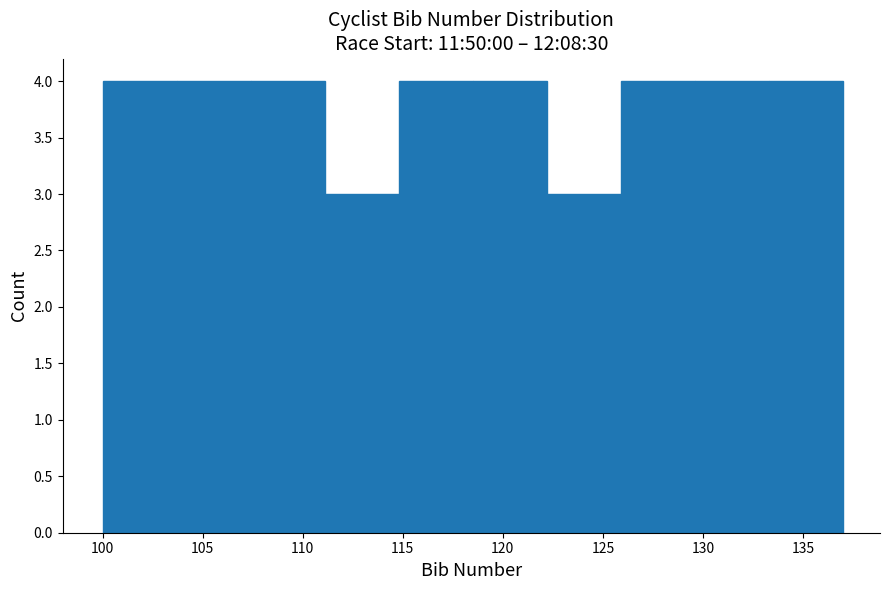

Reading left to right, list every bar in this chart as the range it spans on the x-axis followed by its height. Neither the bar edges nor the heights are printed on the chart, so give them approximately, as read against the axes.

100.0 to 103.7: 4
103.7 to 107.4: 4
107.4 to 111.1: 4
111.1 to 114.8: 3
114.8 to 118.5: 4
118.5 to 122.2: 4
122.2 to 125.9: 3
125.9 to 129.6: 4
129.6 to 133.3: 4
133.3 to 137.0: 4